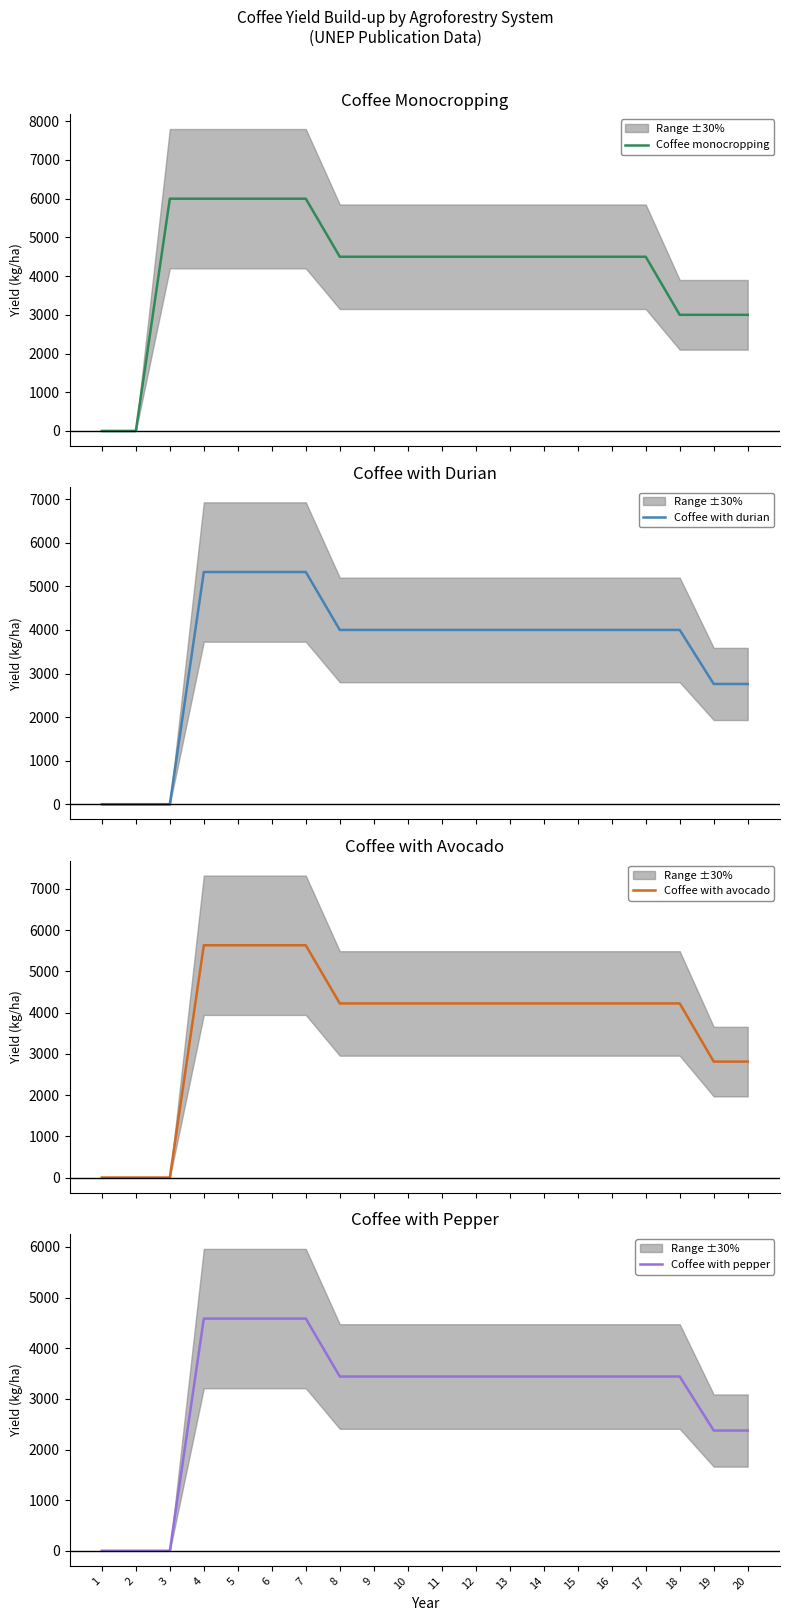

How many values in the Coffee monocropping series exceed 4500?

5